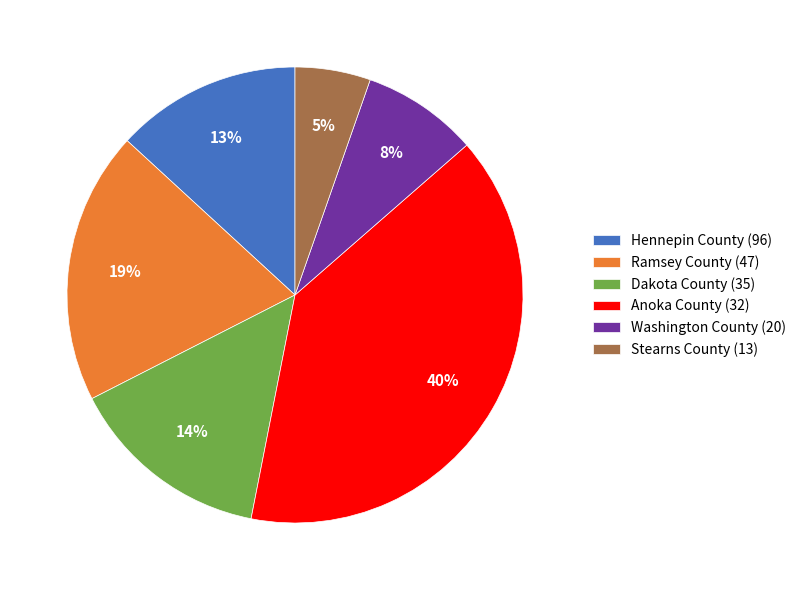

Is there any slice that represents more than half of the pie?

No